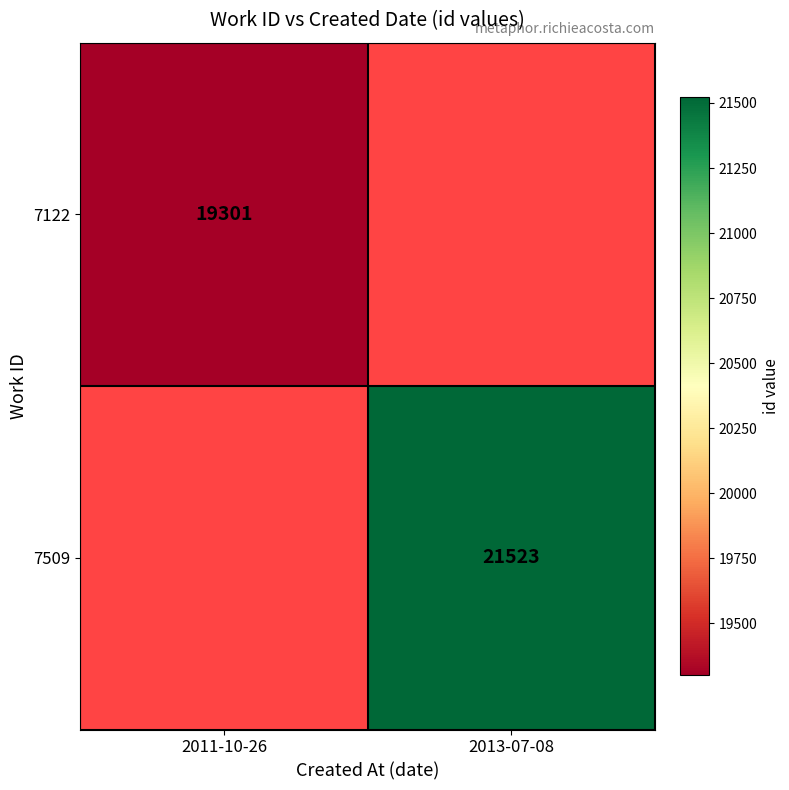

Is it true that 7122 equals 28686 at 2011-10-26?

False